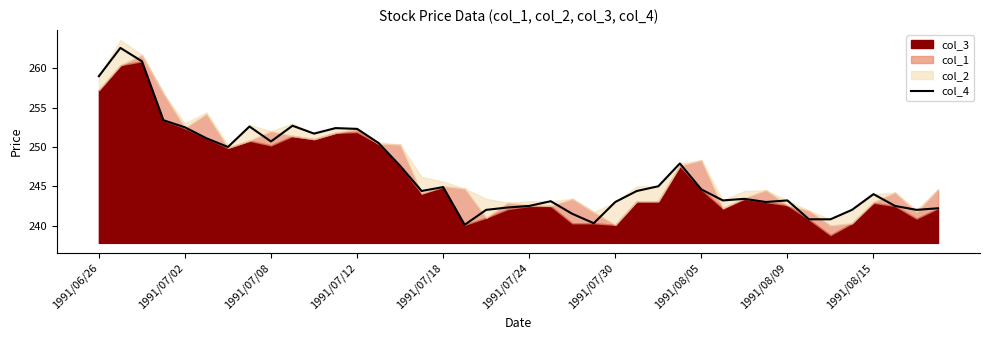

What is the highest value of the col_4 series?

262.6